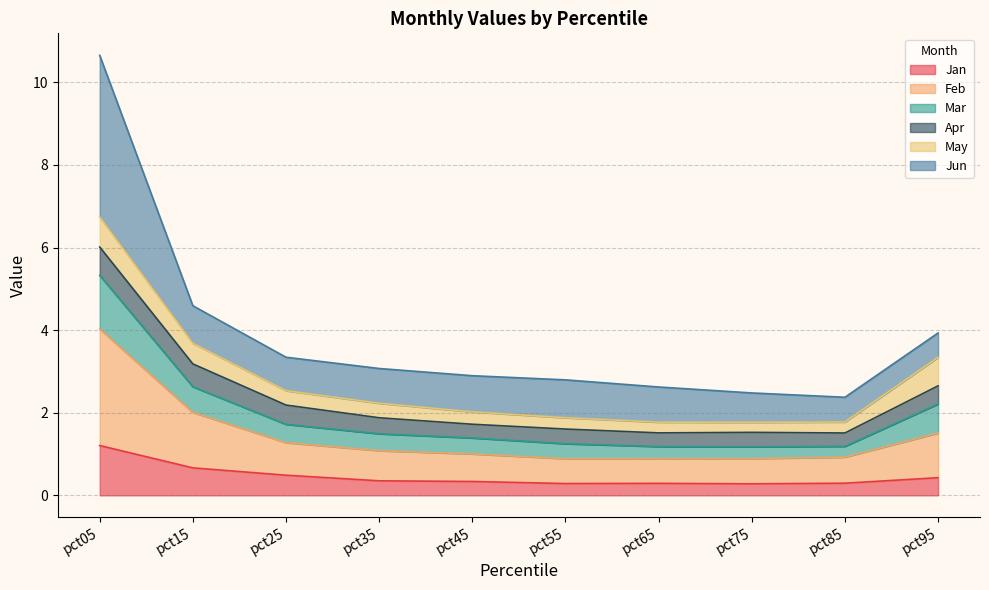

True or false: Feb and Jan intersect in this chart.

False